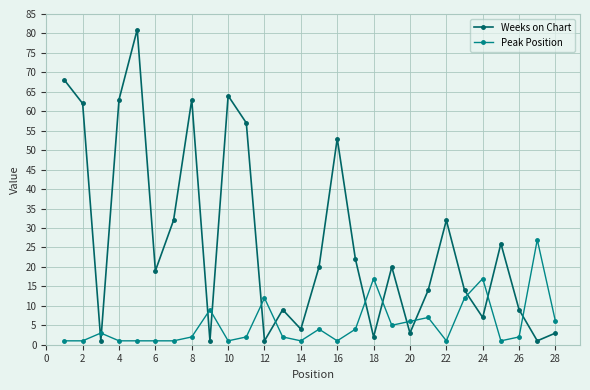

What is the difference between the maximum and minimum values in the Weeks on Chart series?

80